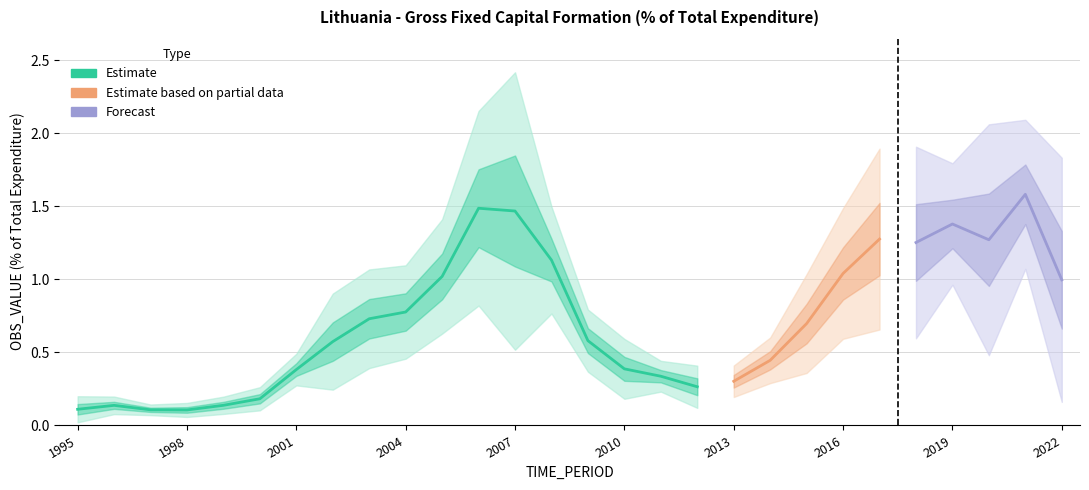

What is the sum of the values at 2010 and 1996?

0.6